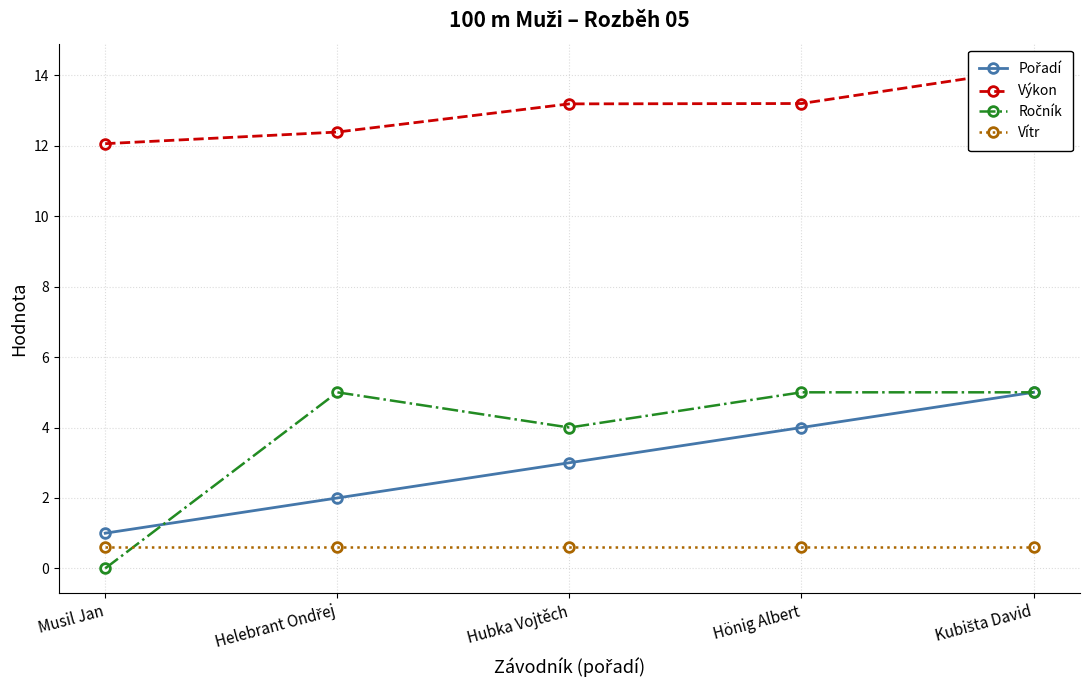

Which category has the highest value in the Výkon series?

Kubišta David